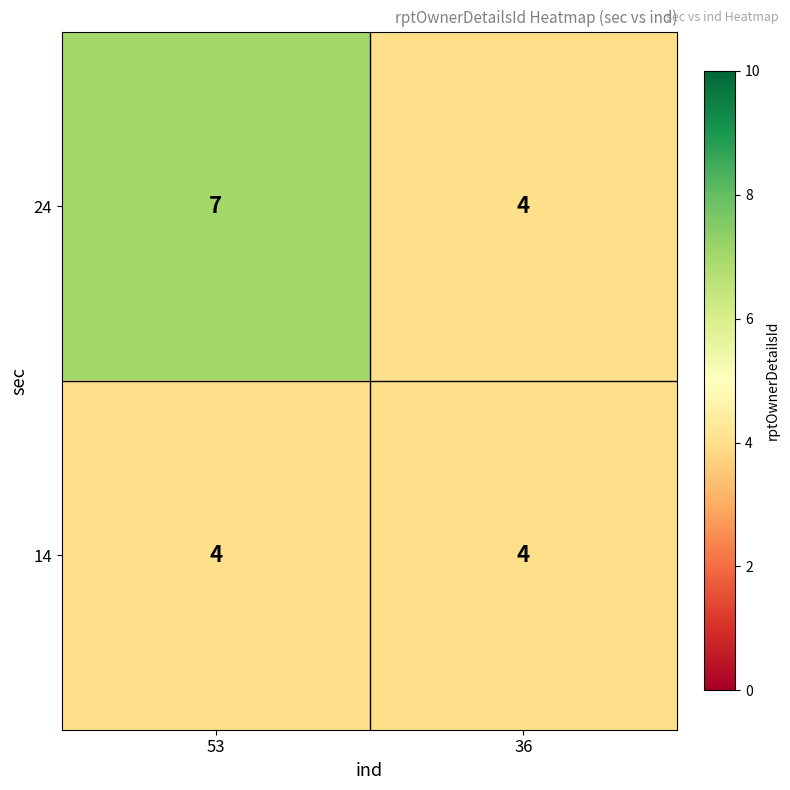

Rank the series by their maximum value, from highest to lowest.

24, 14